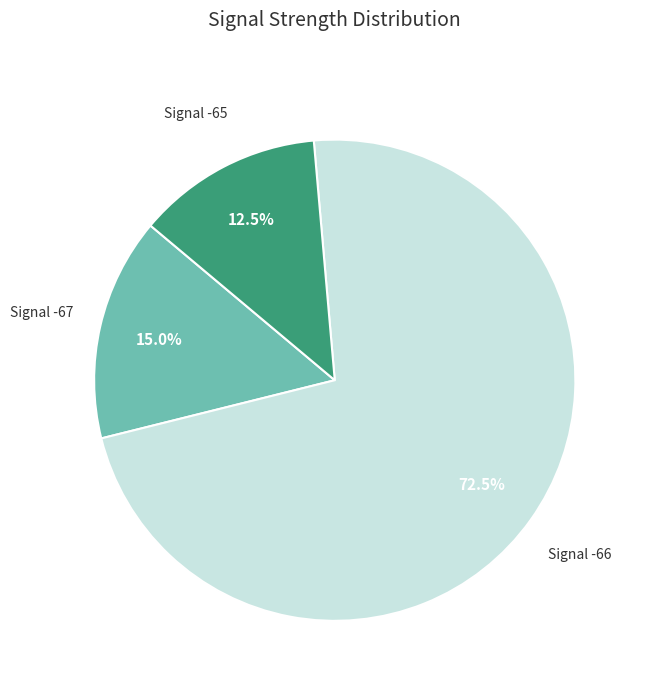

Is there a majority slice in this chart?

Yes